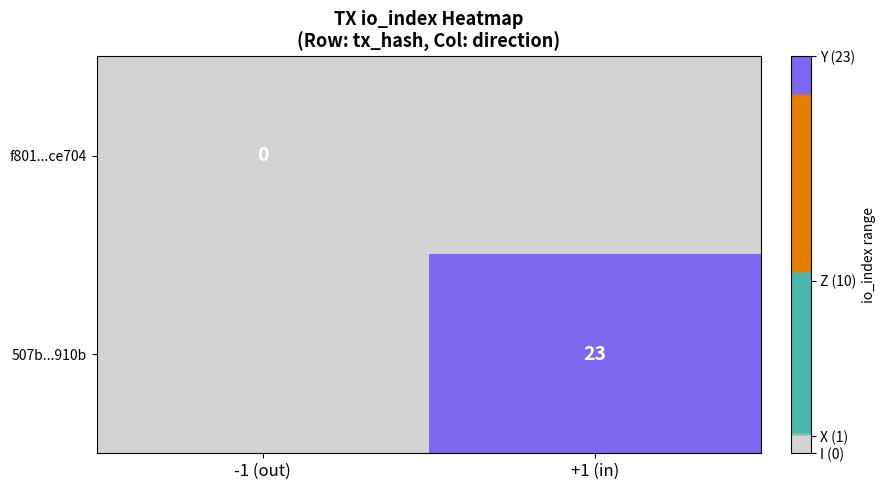

The 507b...910b series shows 23 at +1 (in). True or false?

True